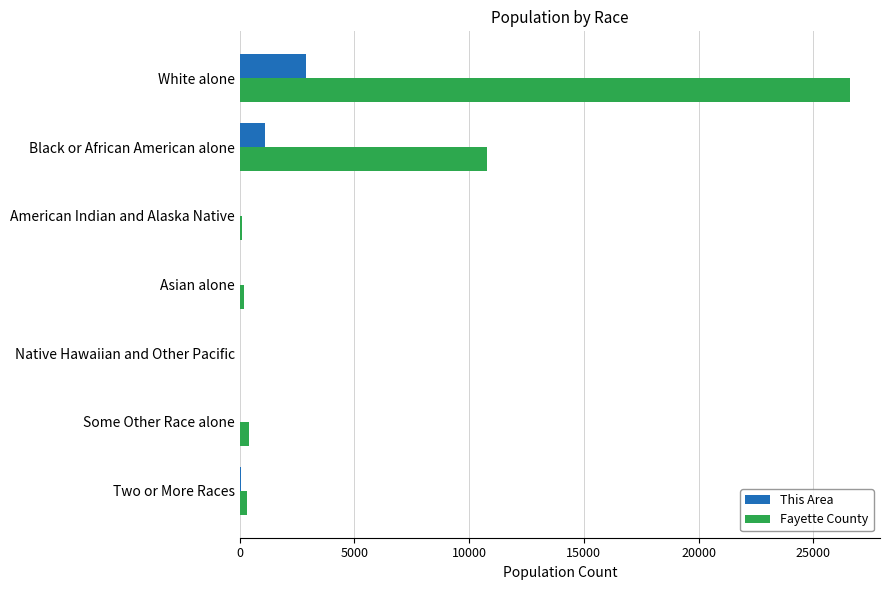

Which category has the highest value across all series?

White alone